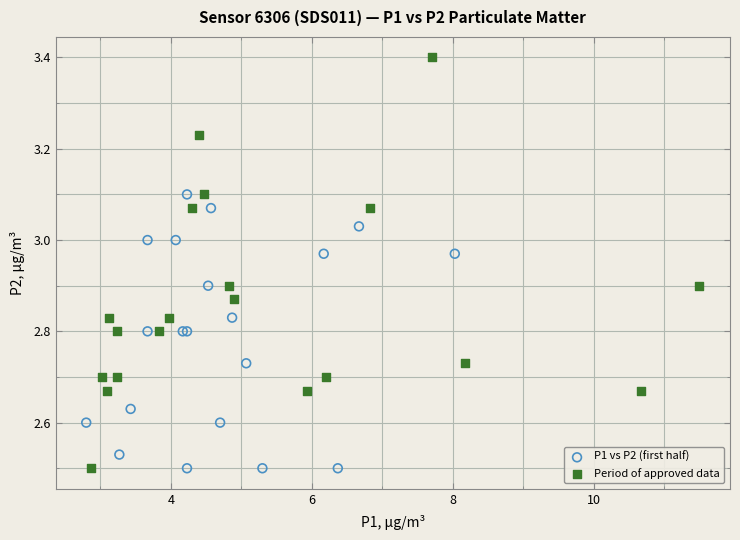

Which series reaches the maximum Y coordinate?

Period of approved data